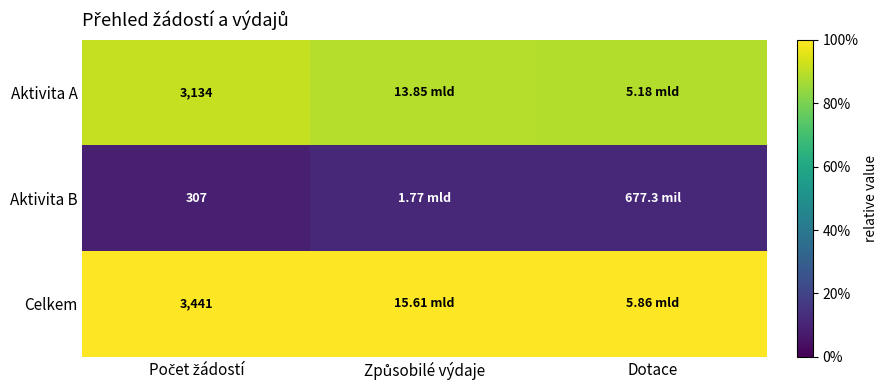

At which category does the chart reach its peak across all series?

Počet žádostí